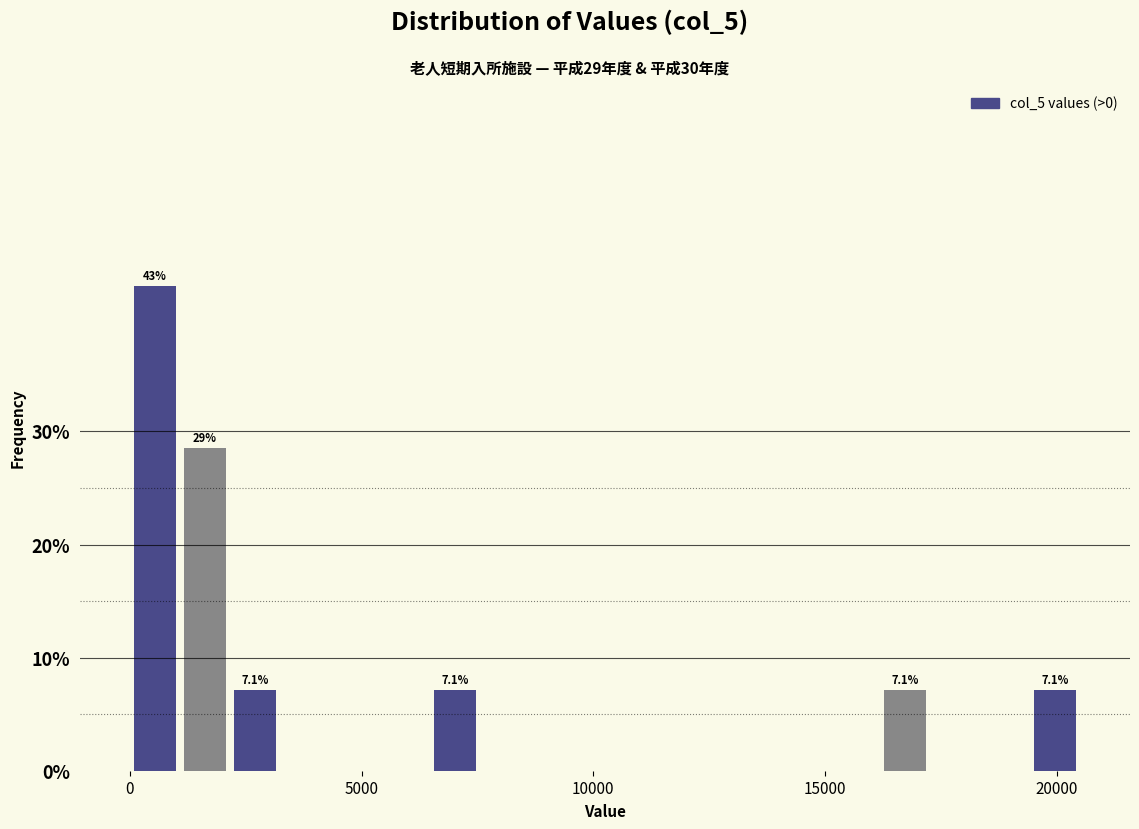

Around what value on the x-axis is the tallest bar? Give the approximate position of its centre, as read against the axis.

500